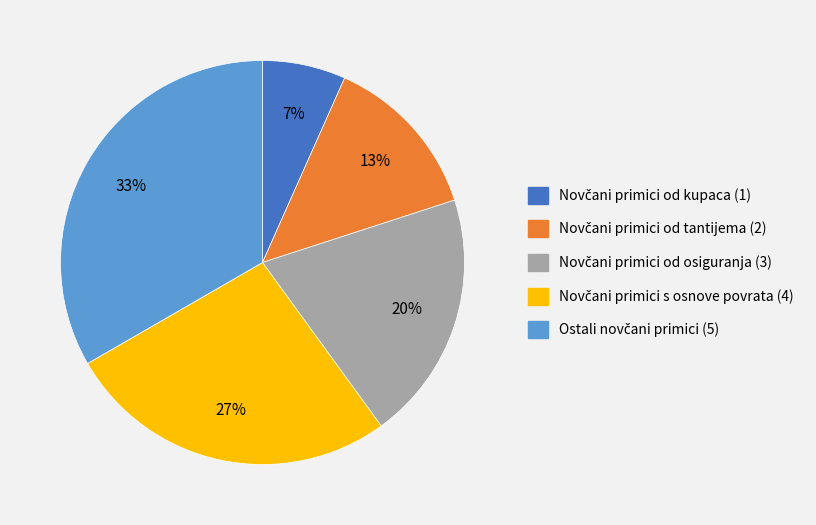

Is there any slice that represents more than half of the pie?

No